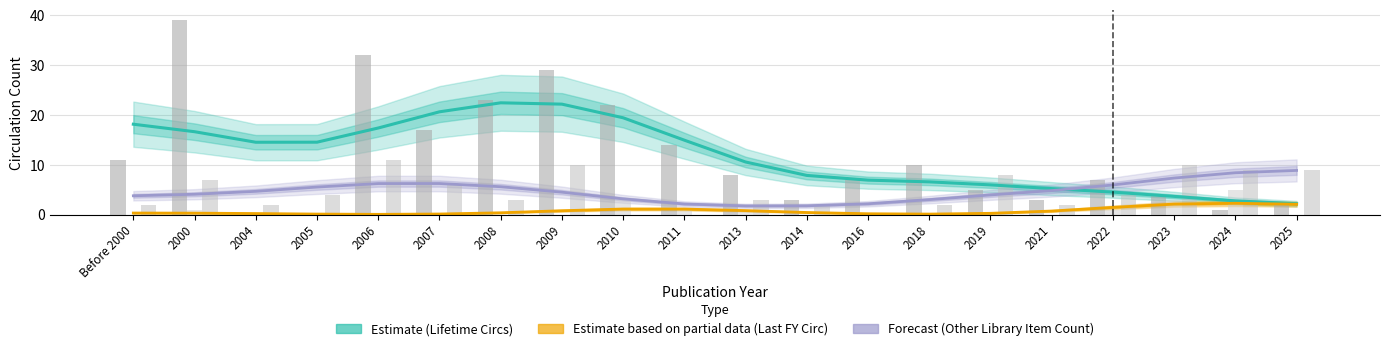

List the series in order of their peak value, lowest first.

Estimate based on partial data (Last FY Circ), Forecast (Other Library Item Count), Estimate (Lifetime Circs)